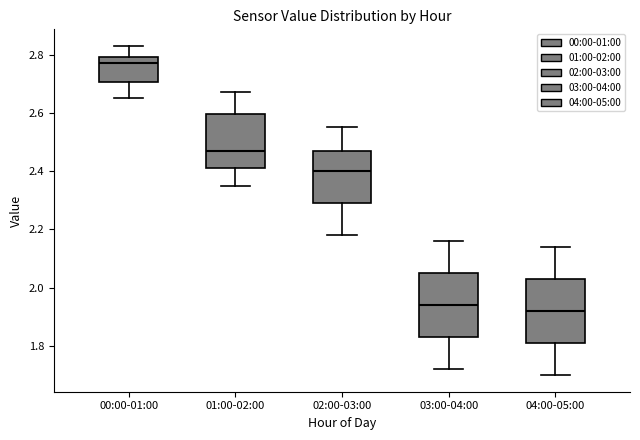

Reading left to right, transcribe this box plot: for each box, give where its median line is, the range the box spans, and where its two whiskers end, as read against the y-axis. The values are not printed on the chart, so give them approximately, as read against the axis.

00:00-01:00: median 2.78, box 2.70 to 2.80, whiskers 2.66 to 2.84
01:00-02:00: median 2.48, box 2.42 to 2.60, whiskers 2.36 to 2.68
02:00-03:00: median 2.40, box 2.30 to 2.48, whiskers 2.18 to 2.56
03:00-04:00: median 1.94, box 1.84 to 2.06, whiskers 1.72 to 2.16
04:00-05:00: median 1.92, box 1.82 to 2.04, whiskers 1.70 to 2.14